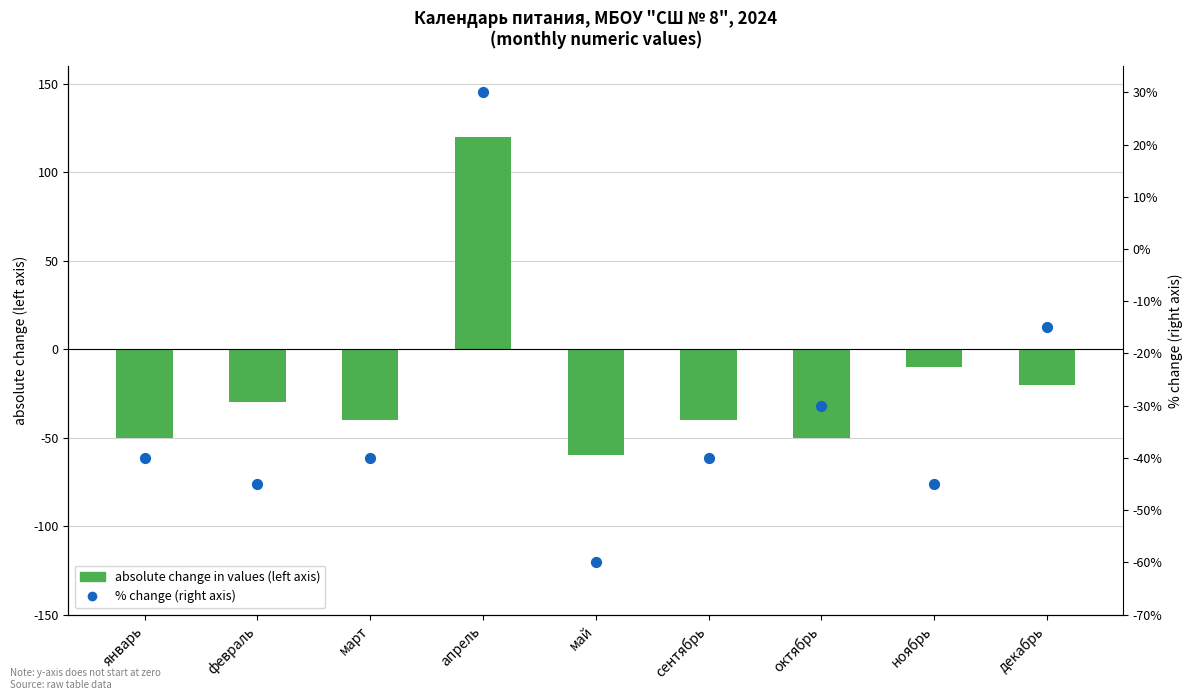

Which series has the largest total across all categories?

absolute change in values (left axis)